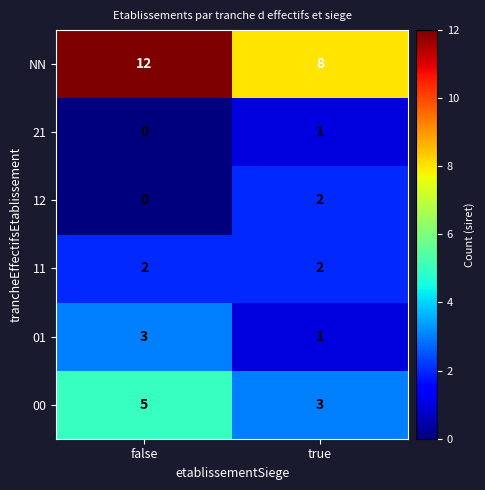

What is the sum of all NN values?

20